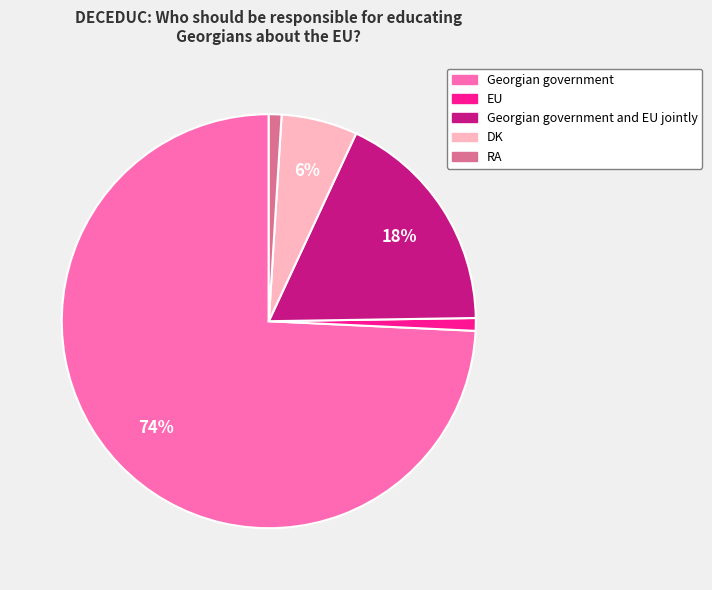

Count the number of slices in the pie.

5